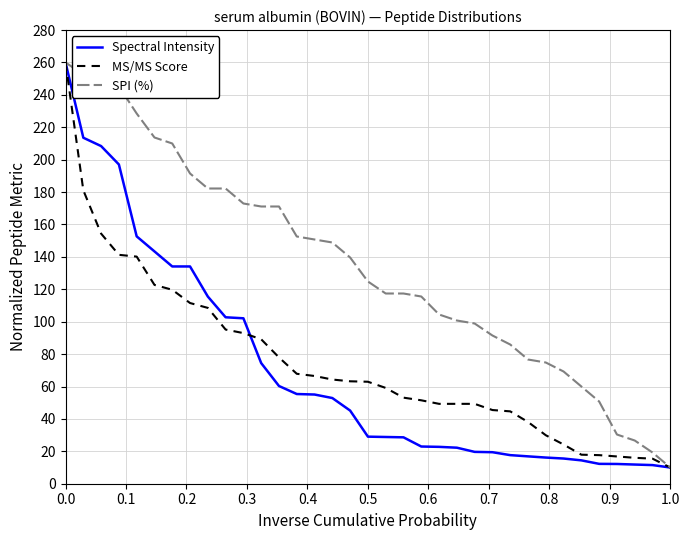

Count the number of data series in this chart.

3